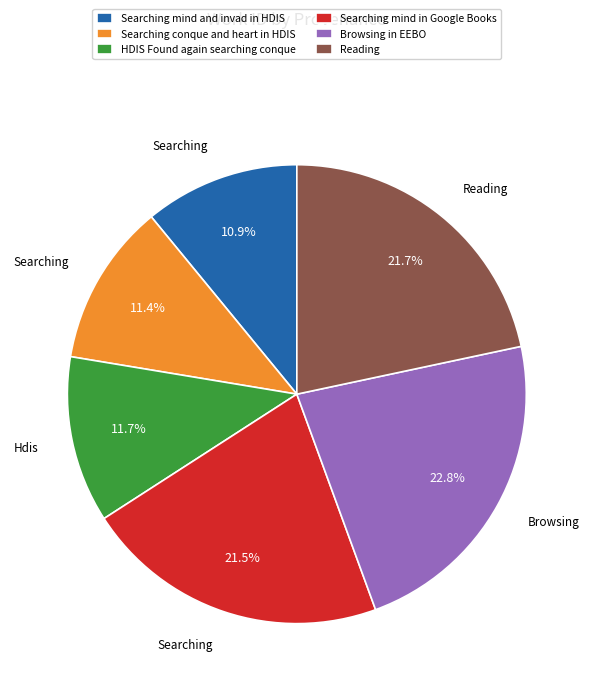

To the nearest percent, what is the difference between the Searching mind and invad in HDIS and Searching mind in Google Books slice percentages?

11%